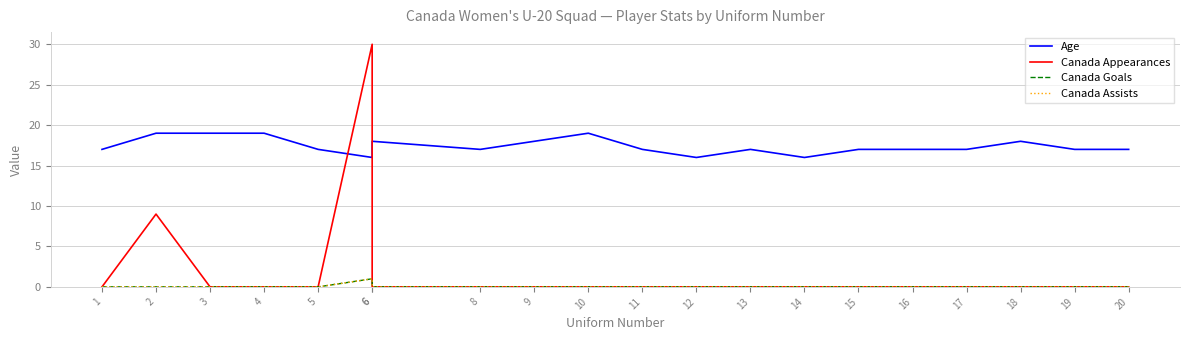

The value of Canada Assists at 5 is -1. True or false?

False